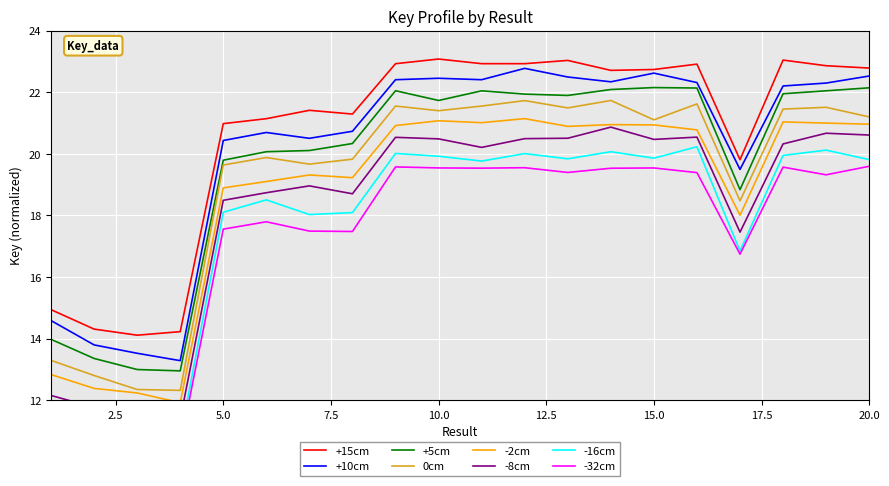

Is it true that the value at 12 is 21.1?

True